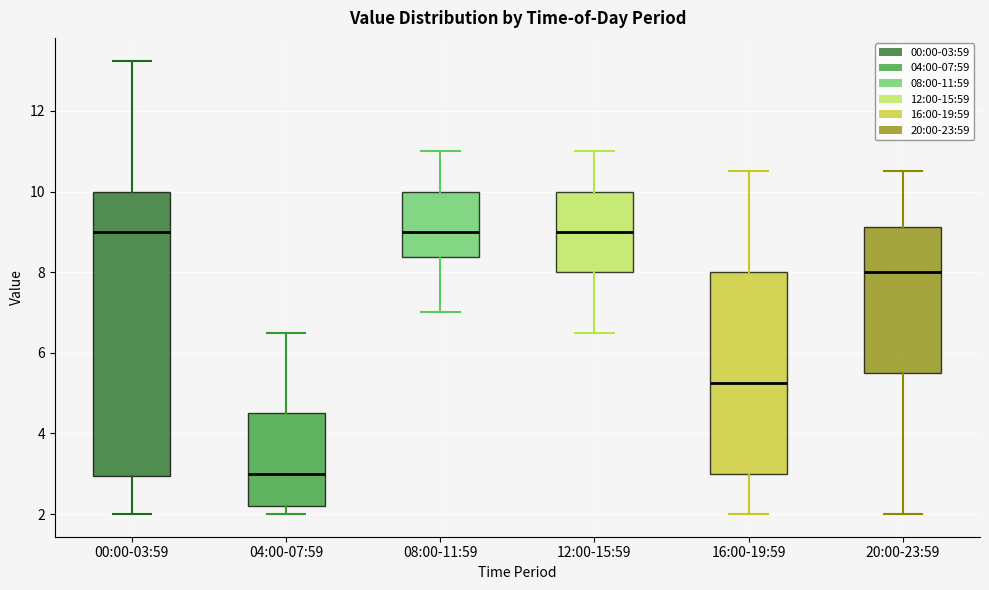

Reading left to right, read every box against the y-axis: the position of its median line, the range the box covers, and the ends of its whiskers. The values are not printed on the chart, so give them approximately, as read against the axis.

00:00-03:59: median 9.0, box 3.0 to 10.0, whiskers 2.0 to 13.2
04:00-07:59: median 3.0, box 2.2 to 4.6, whiskers 2.0 to 6.6
08:00-11:59: median 9.0, box 8.4 to 10.0, whiskers 7.0 to 11.0
12:00-15:59: median 9.0, box 8.0 to 10.0, whiskers 6.6 to 11.0
16:00-19:59: median 5.2, box 3.0 to 8.0, whiskers 2.0 to 10.6
20:00-23:59: median 8.0, box 5.6 to 9.2, whiskers 2.0 to 10.6